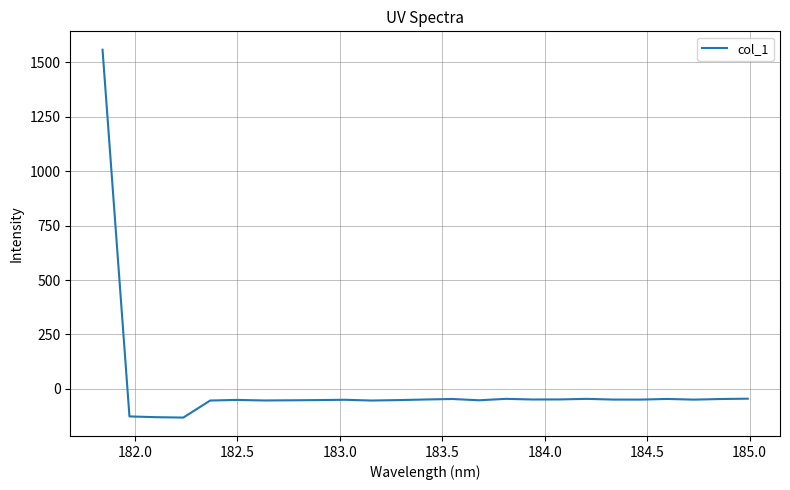

How many lines are shown in the chart?

1